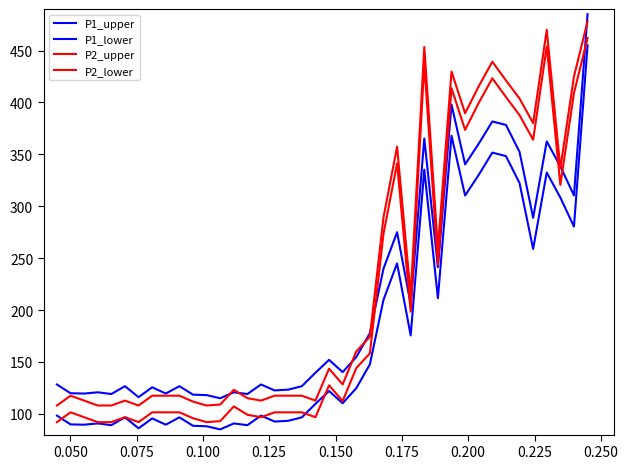

At which category does P2_upper reach its first local peak?

0.050